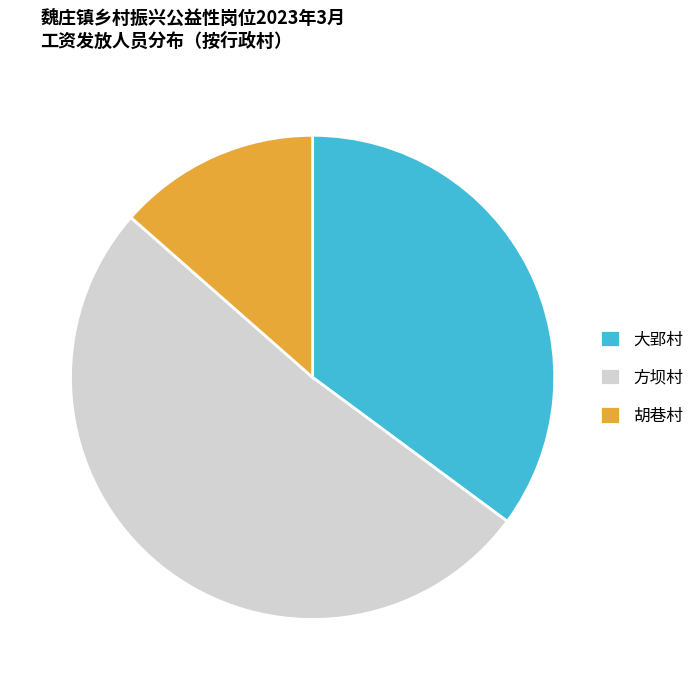

Between 方坝村 and 大郢村, which is larger?

方坝村